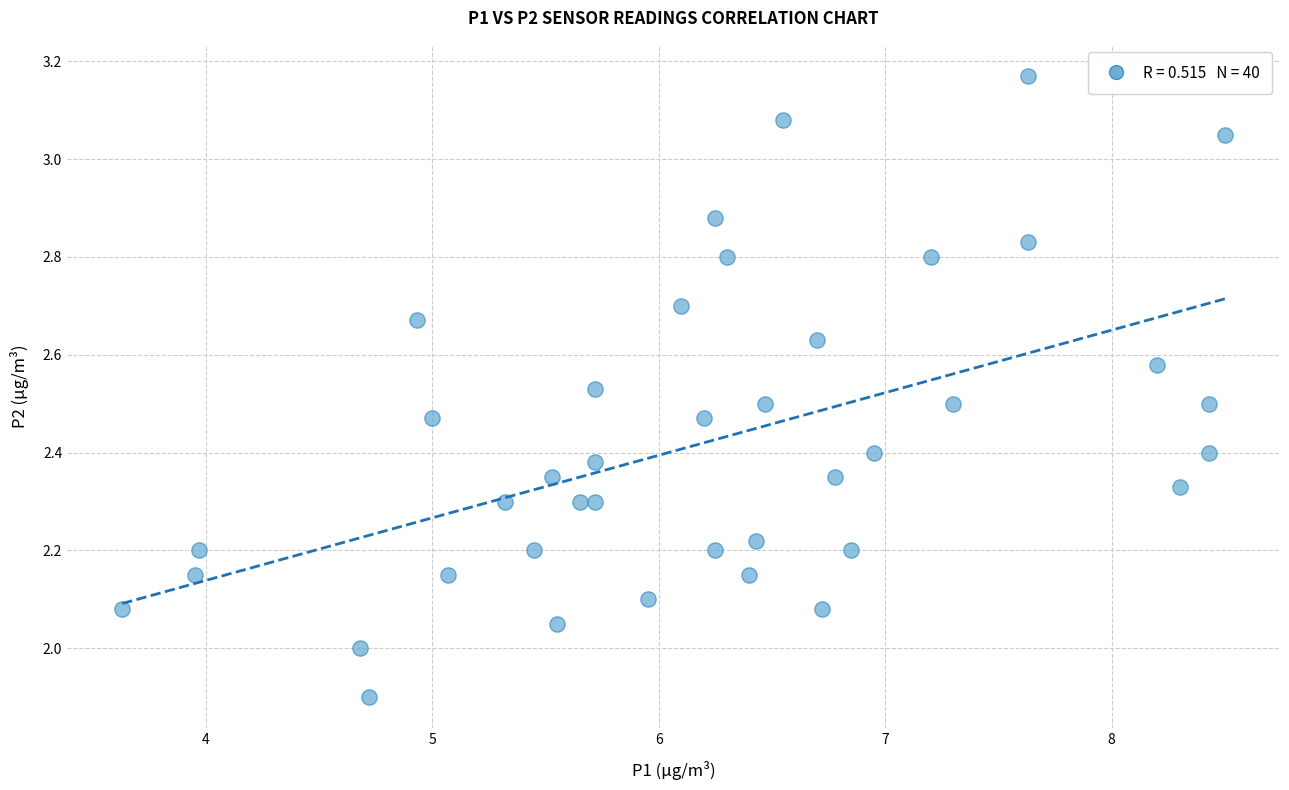

What is the range of Y values (max minus min)?

1.3